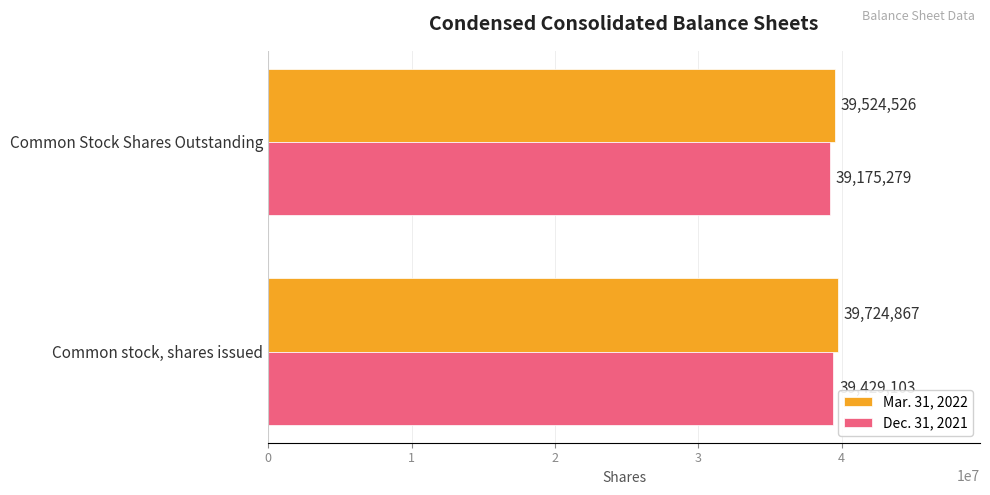

Which series has the largest range (max minus min)?

Dec. 31, 2021